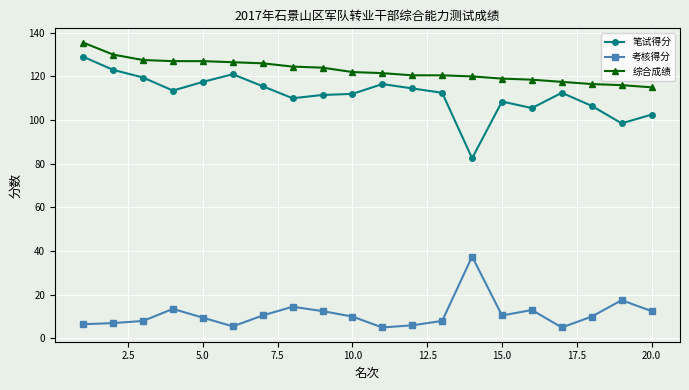

What is the value of the 考核得分 point at the 13th from the left?

8.0